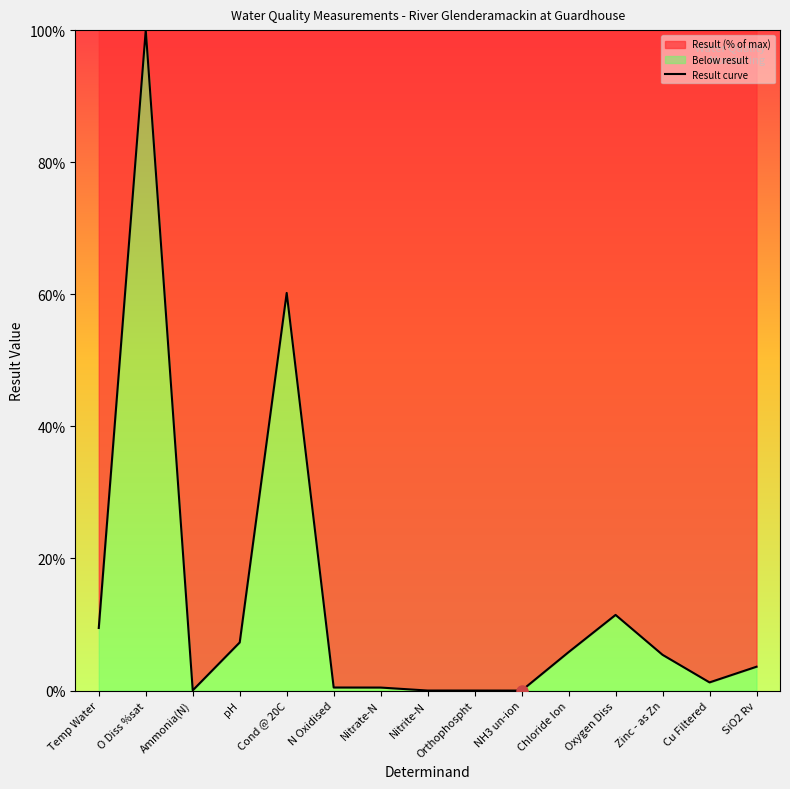

What is the difference between the values at N Oxidised and NH3 un-ion?

0.5